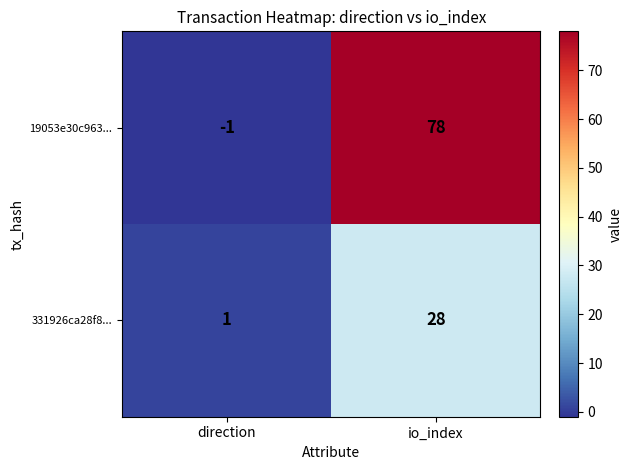

Which series changed the most between direction and io_index?

19053e30c963...